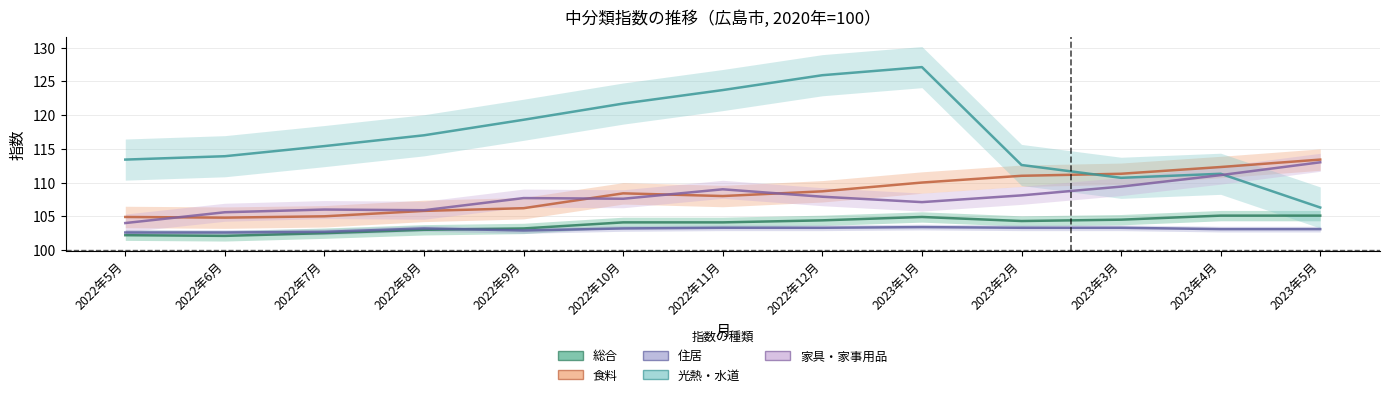

Rank the series by their maximum value, from lowest to highest.

住居, 総合, 家具・家事用品, 食料, 光熱・水道